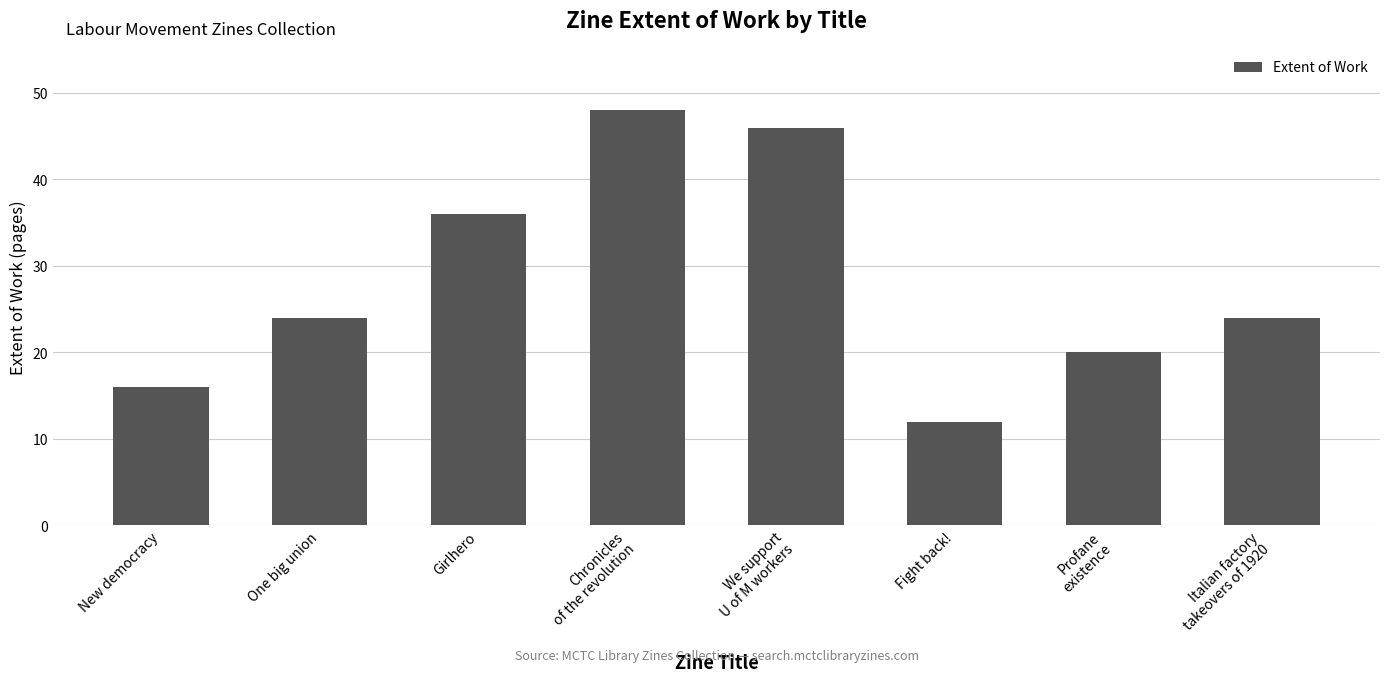

Count the number of data series in this chart.

1